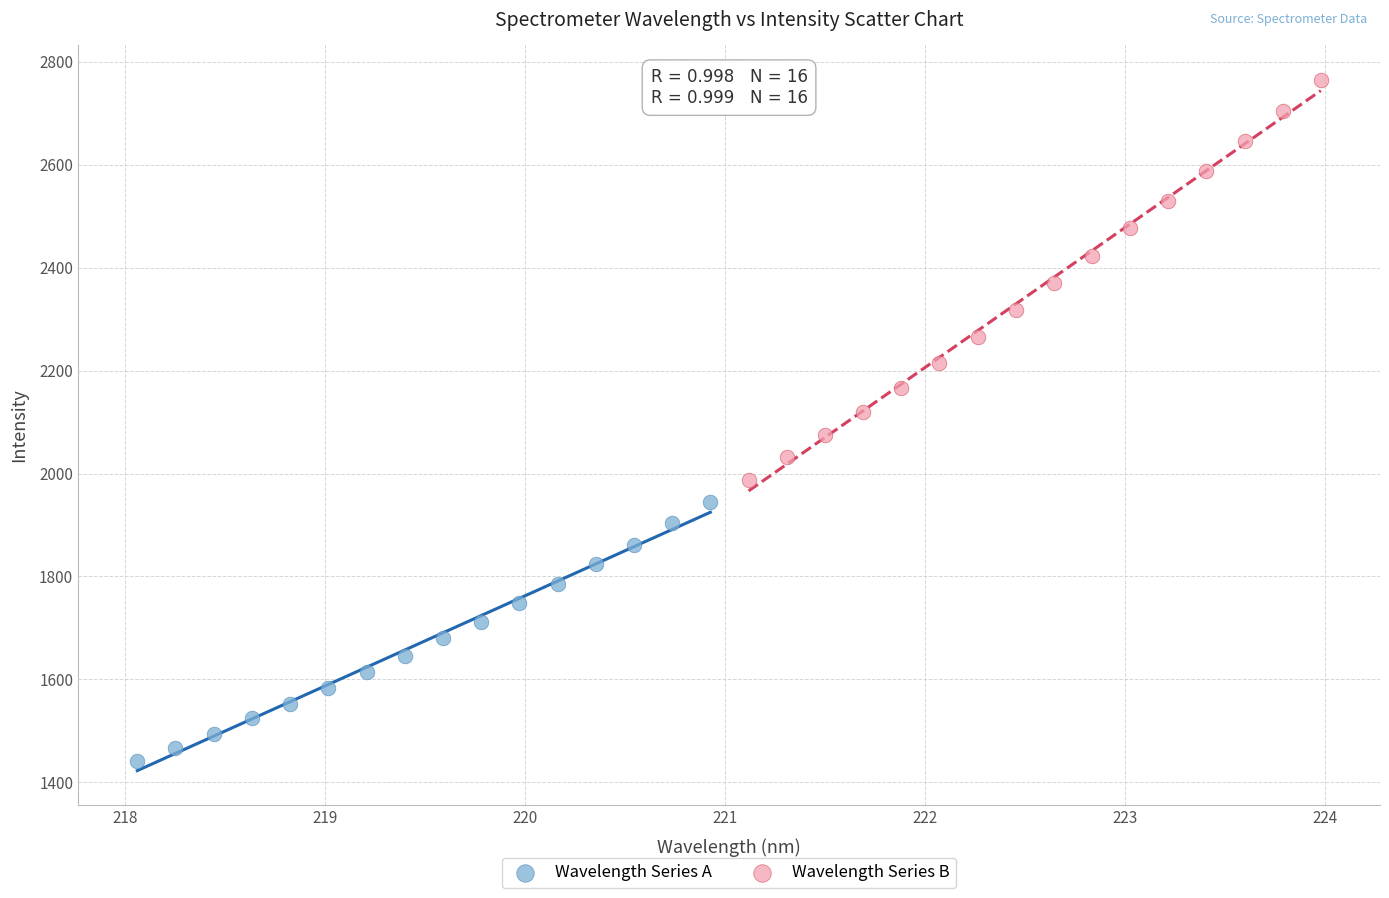

Which series contains the lowest Y value?

Wavelength Series A